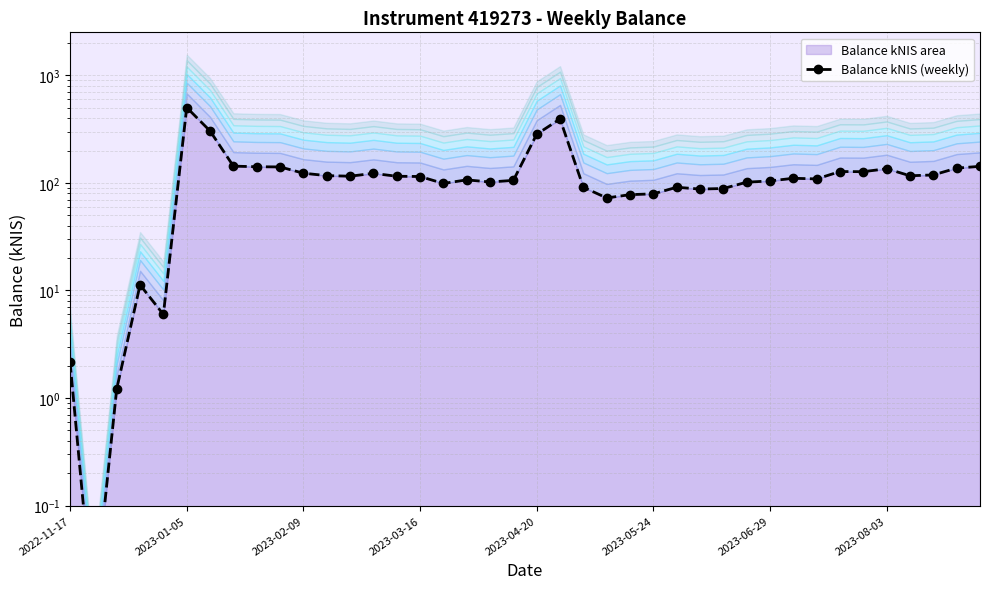

How many lines are shown in the chart?

1